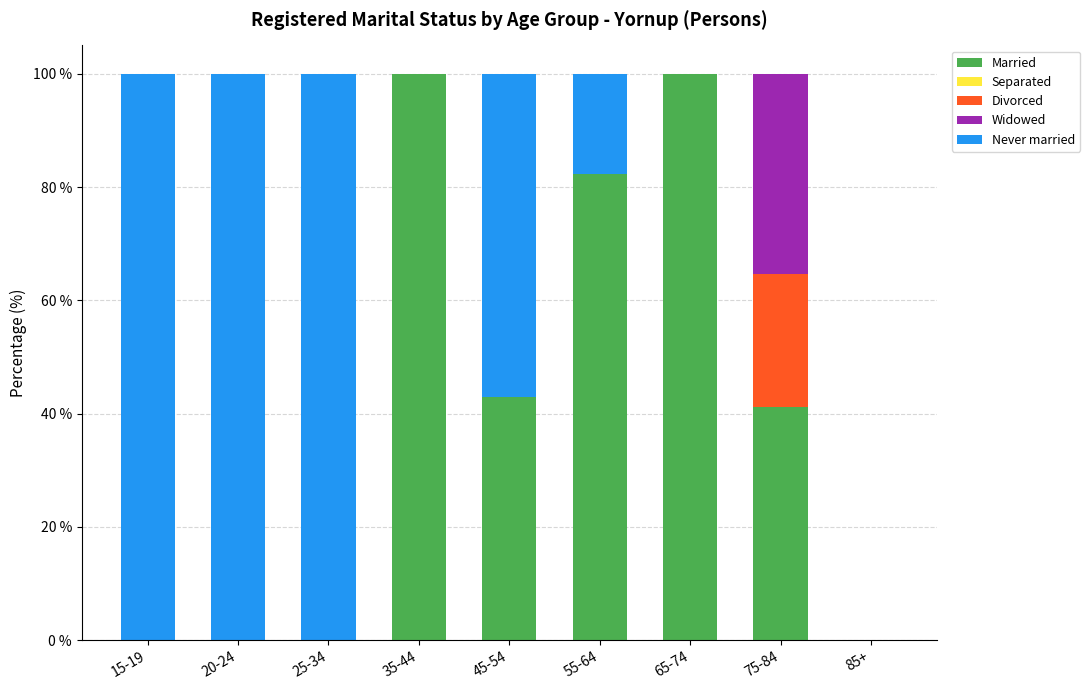

What is the highest value of the Married series?

100.0